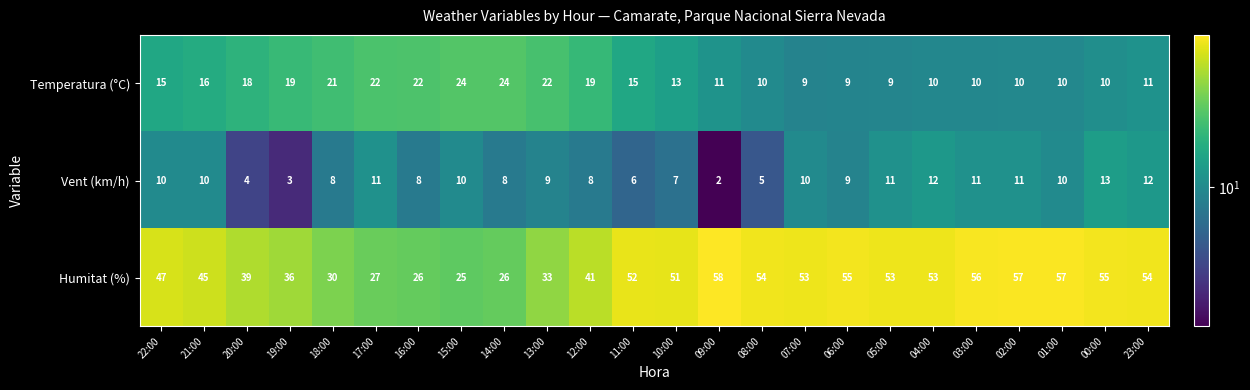

What is the difference between the second highest and minimum values in the Humitat (%) series?

32